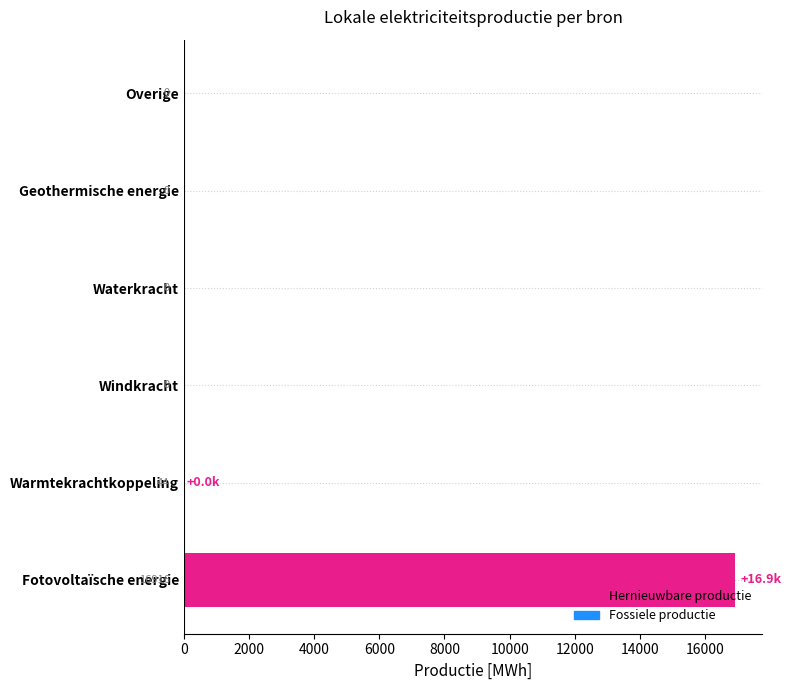

At which label is the value closest to 8458?

Warmtekrachtkoppeling